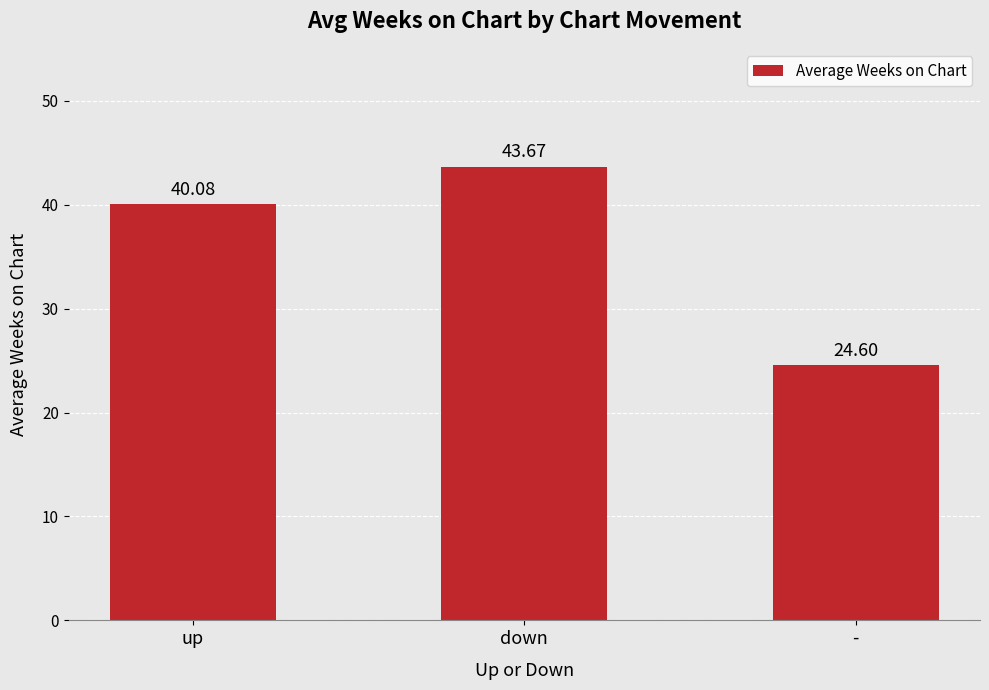

What is the label of the 3rd bar from the right?

up